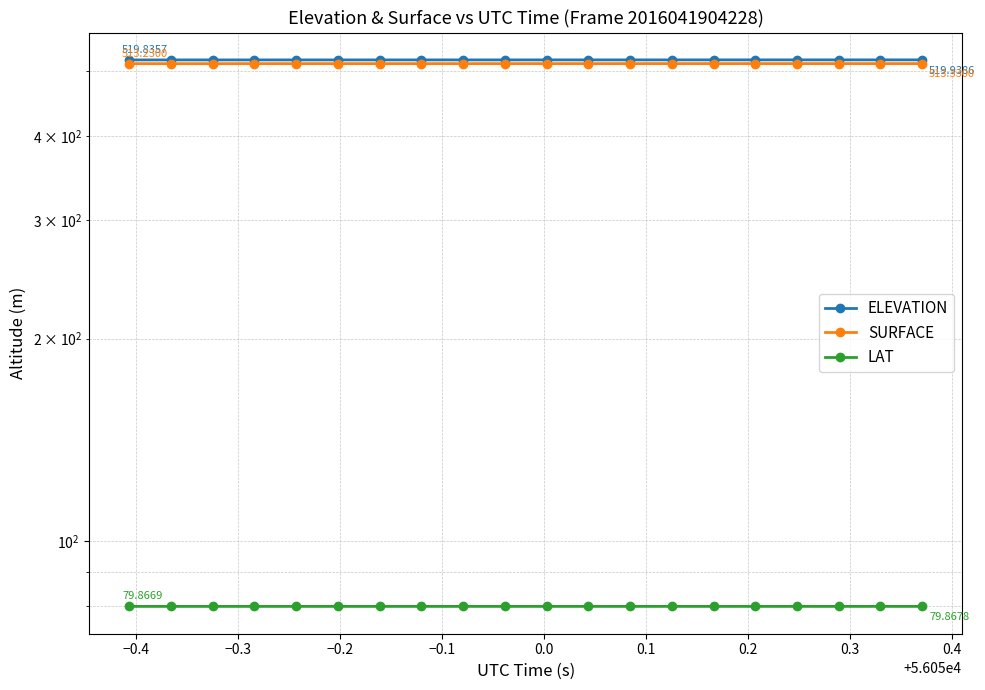

What is the label of the 18th point from the right?

−0.3